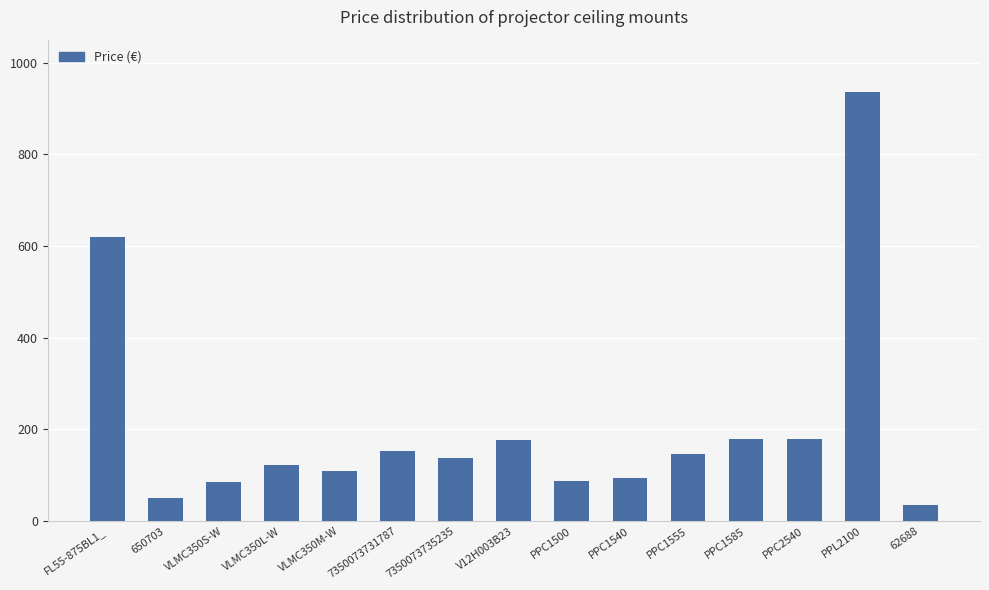

What is the ratio of the value at PPC2540 to the value at 650703?

3.6